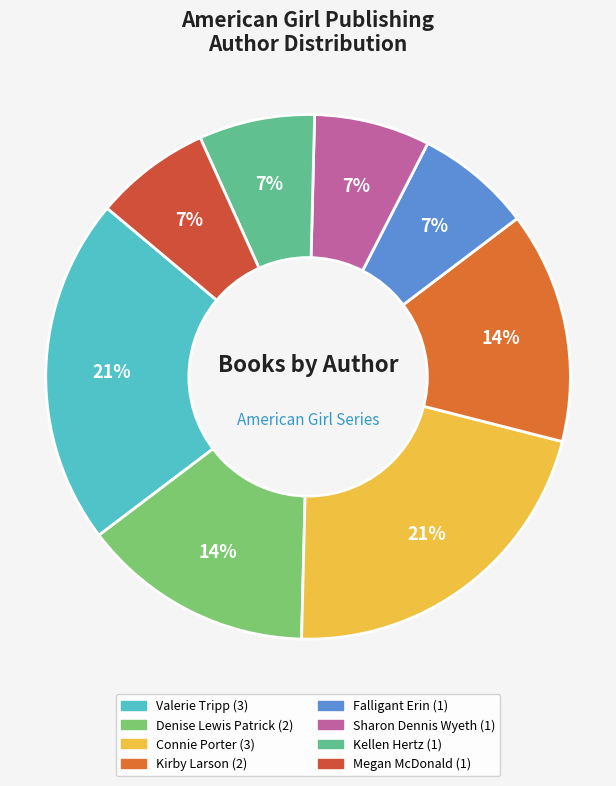

How many slices are in this pie chart?

8